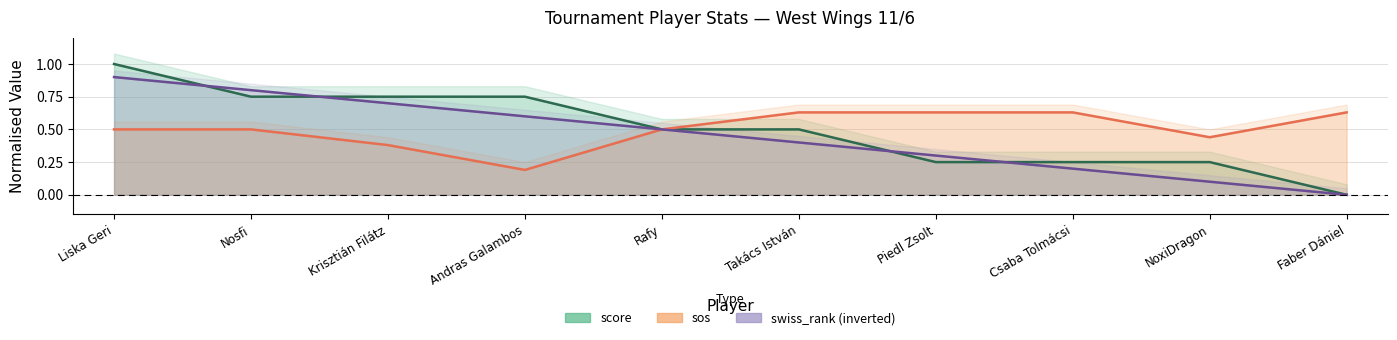

Which category has the highest value across all series?

Liska Geri